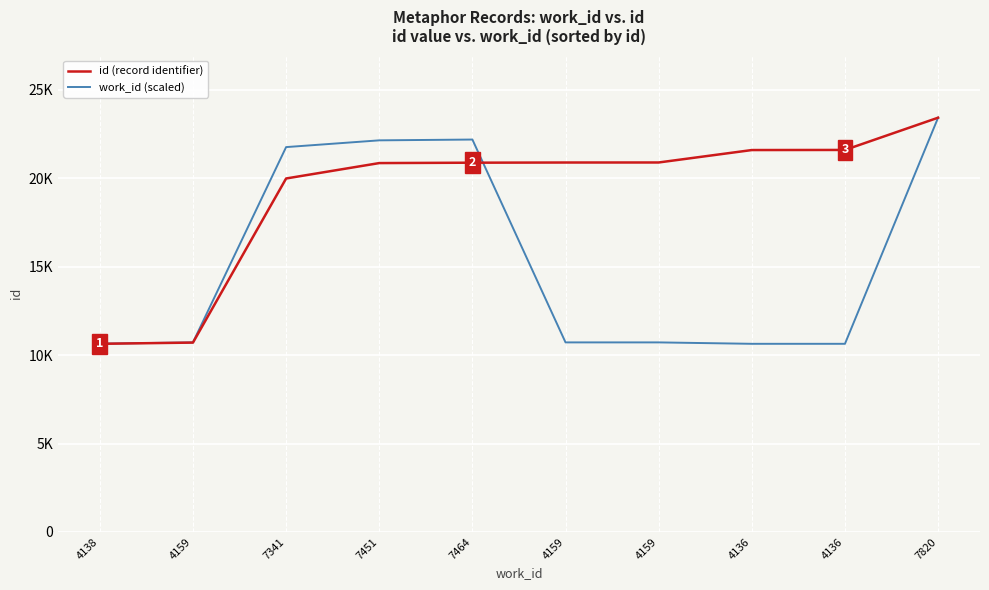

Is this an area chart (filled region under the line)?

No